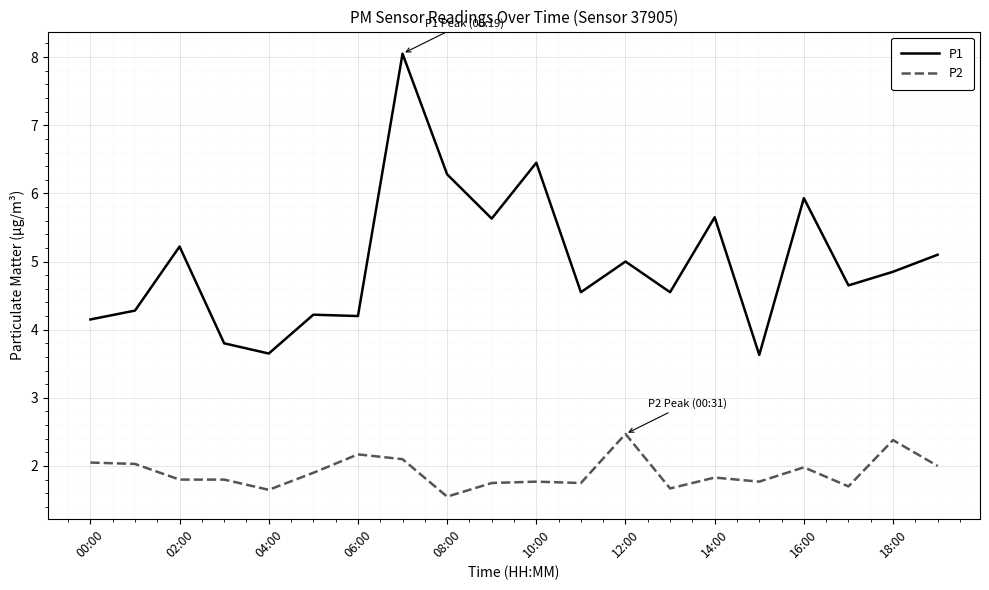

Which series has the largest range (max minus min)?

P1